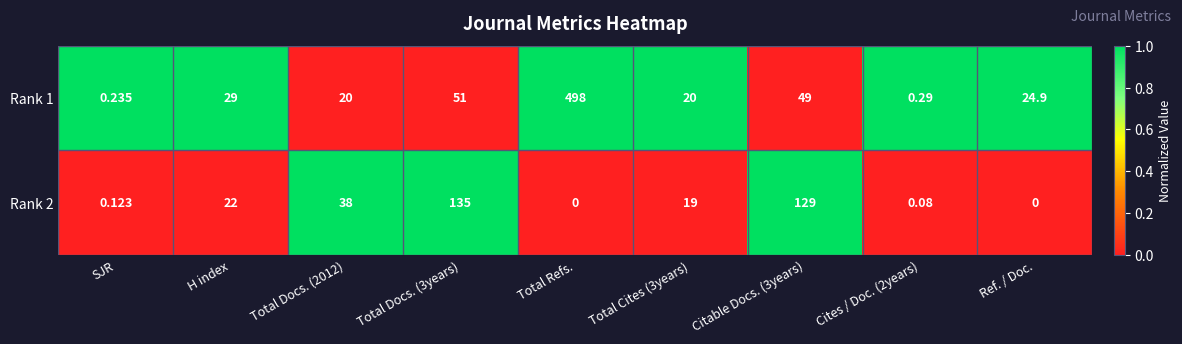

At which category is the sum across all series the highest?

Total Refs.